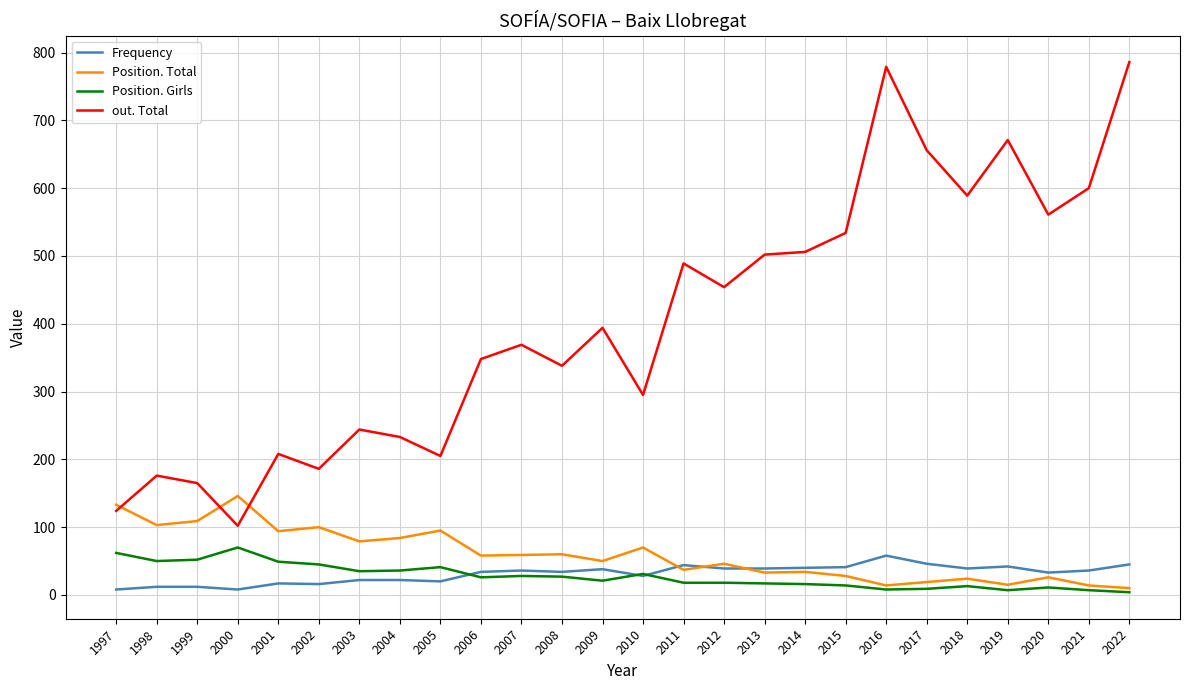

List the series in order of their peak value, lowest first.

Frequency, Position. Girls, Position. Total, out. Total